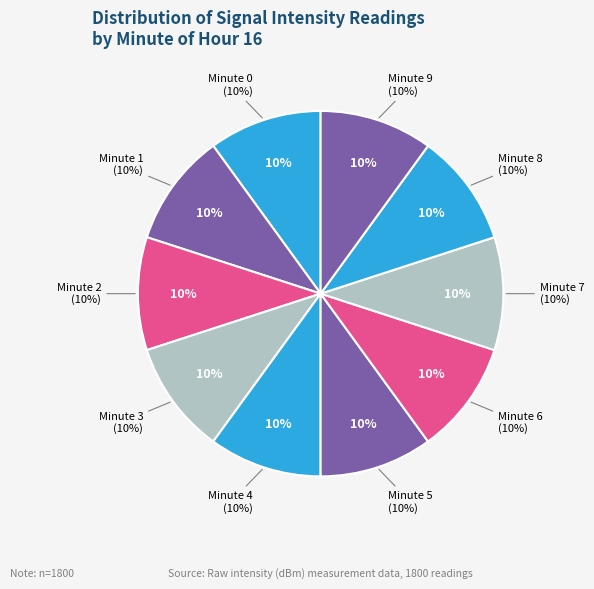

Which category has the smallest portion of the pie?

minute 3